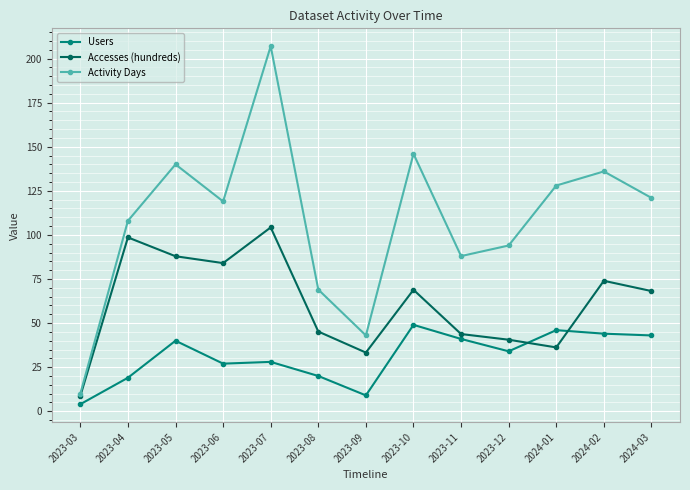

What is the difference between the highest and lowest values at 2023-08?

49.0